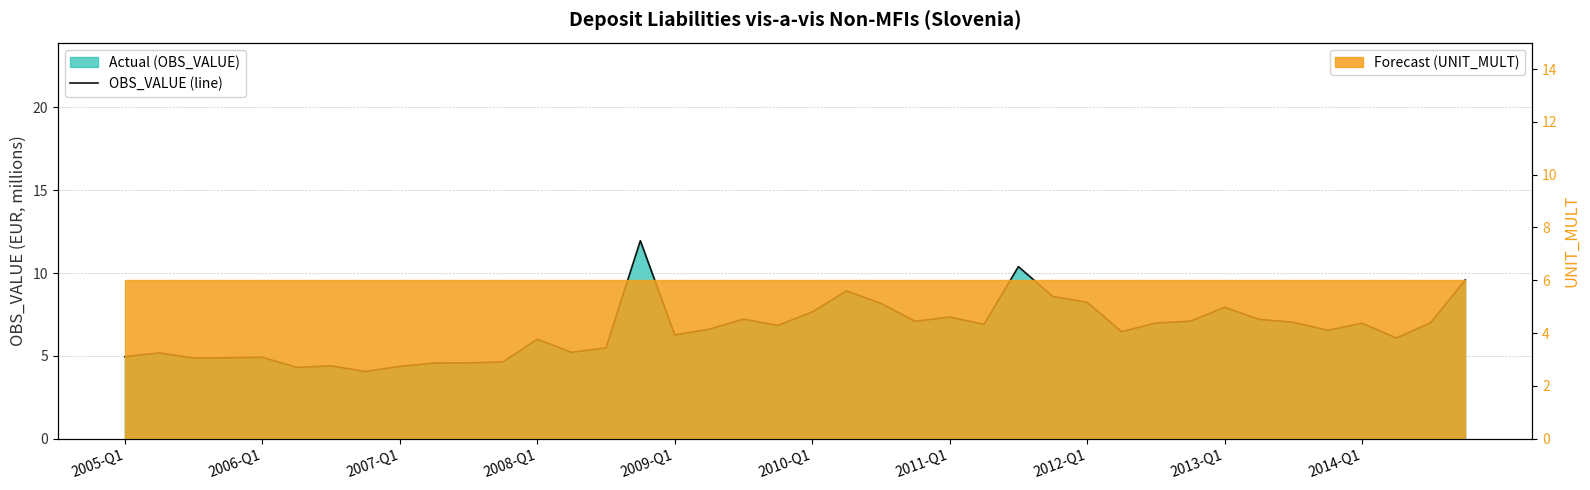

What is the sum of the values at 17 and 21?

15.5